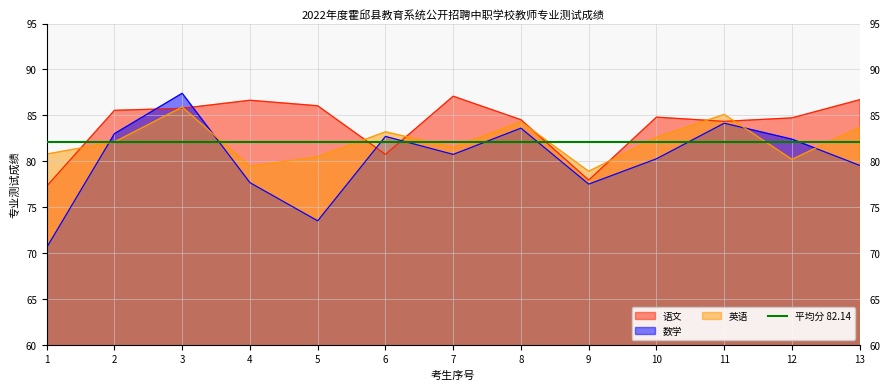

What is the sum of the 英语 values at 4 and 9?

158.3